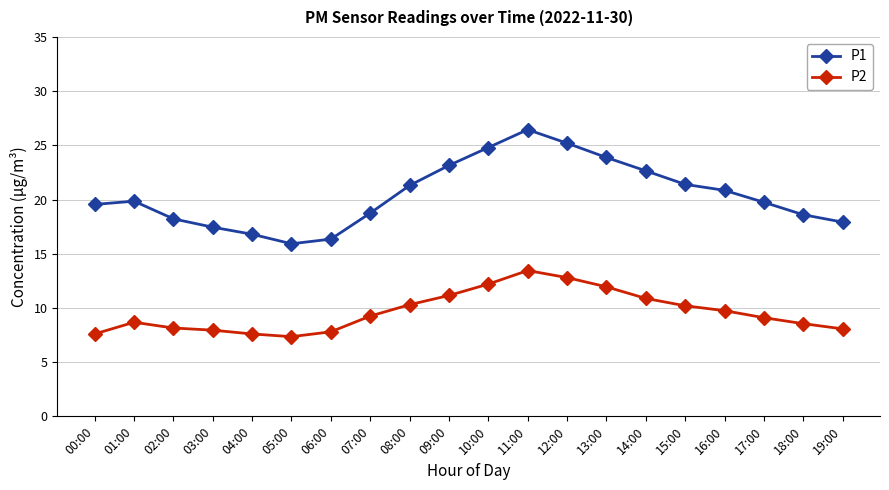

What is the label of the 2nd point from the left?

01:00